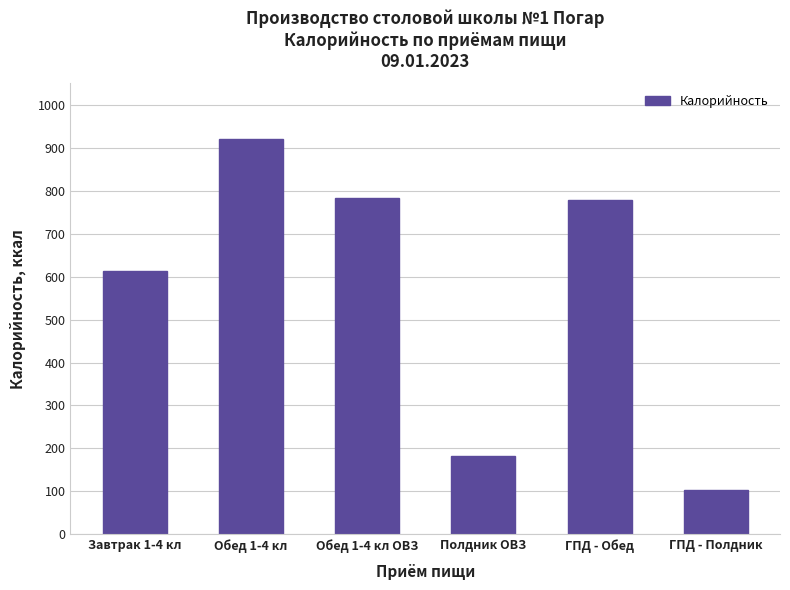

What is the value of the 6th bar from the left?

104